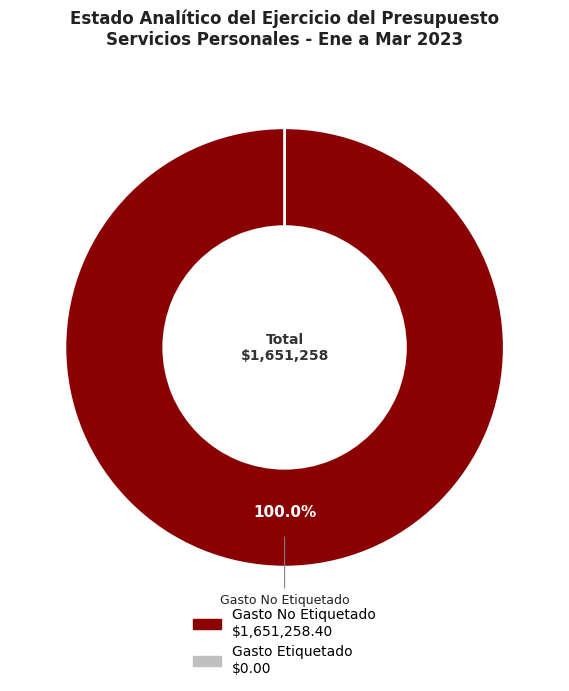

What is the change in value from Gasto No Etiquetado to Gasto Etiquetado?

-1651258.4